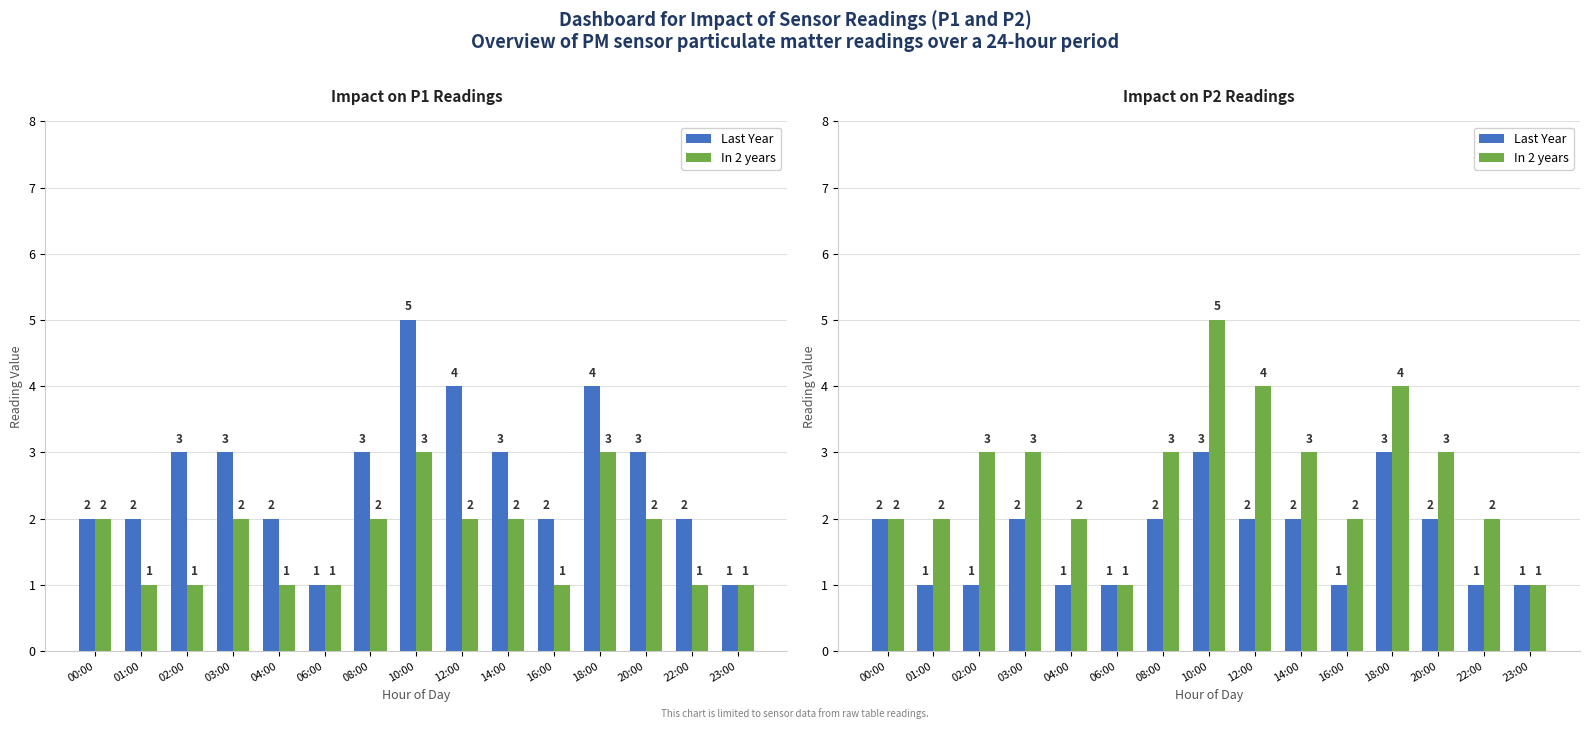

At which category does the chart reach its peak across all series?

10:00